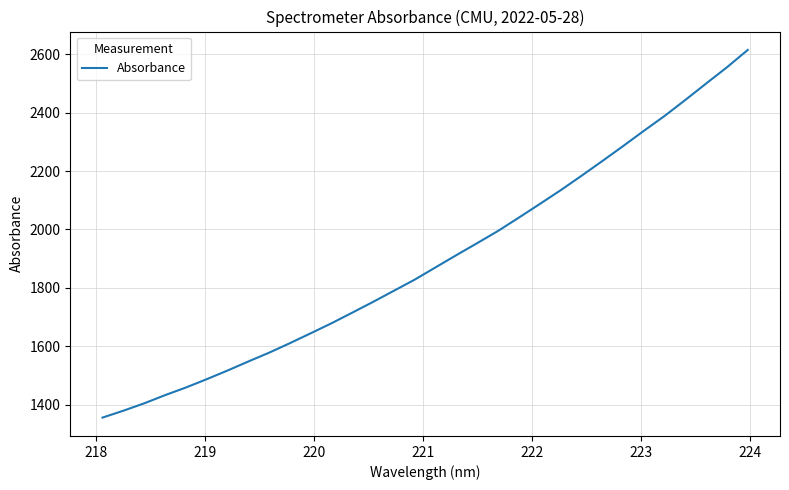

What is the maximum value shown in the chart?

2615.0